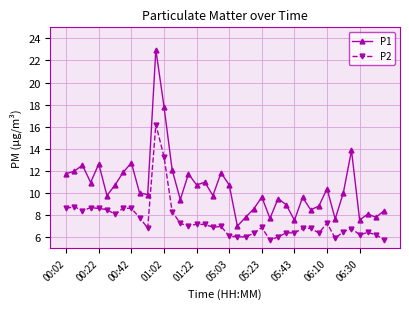

True or false: P2 has more than 1 interior local peaks.

True